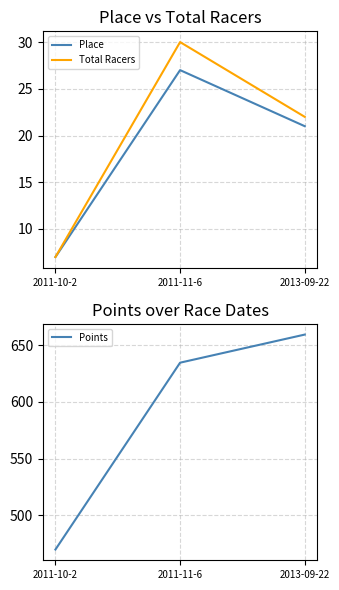

At which label is Total Racers closest to 18?

2013-09-22